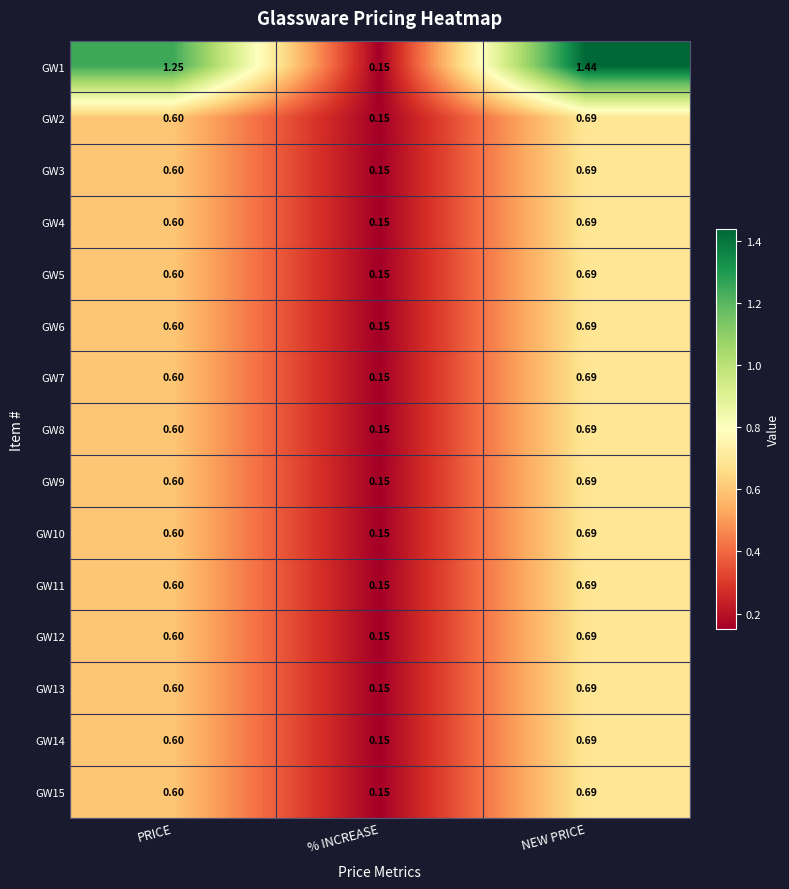

Which category has the highest value in the GW2 series?

NEW PRICE